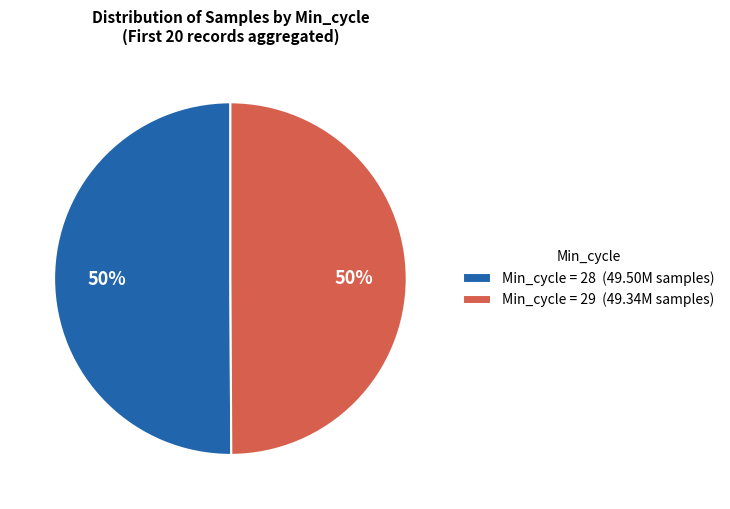

What percentage is the Min_cycle = 28 (49.50M samples) slice, to the nearest percent?

50%